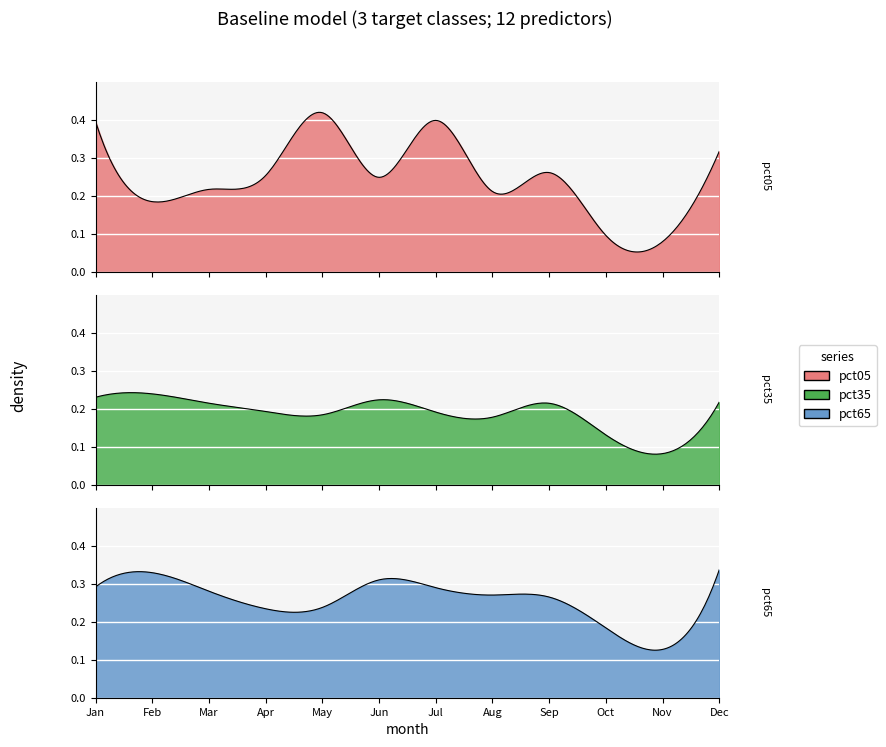

At Jul, list the series in order from largest to smallest.

pct05, pct65, pct35